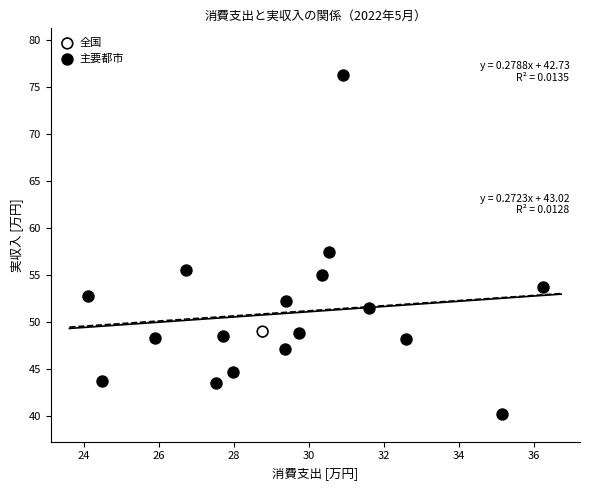

What are all the series names shown in the legend?

全国, 主要都市